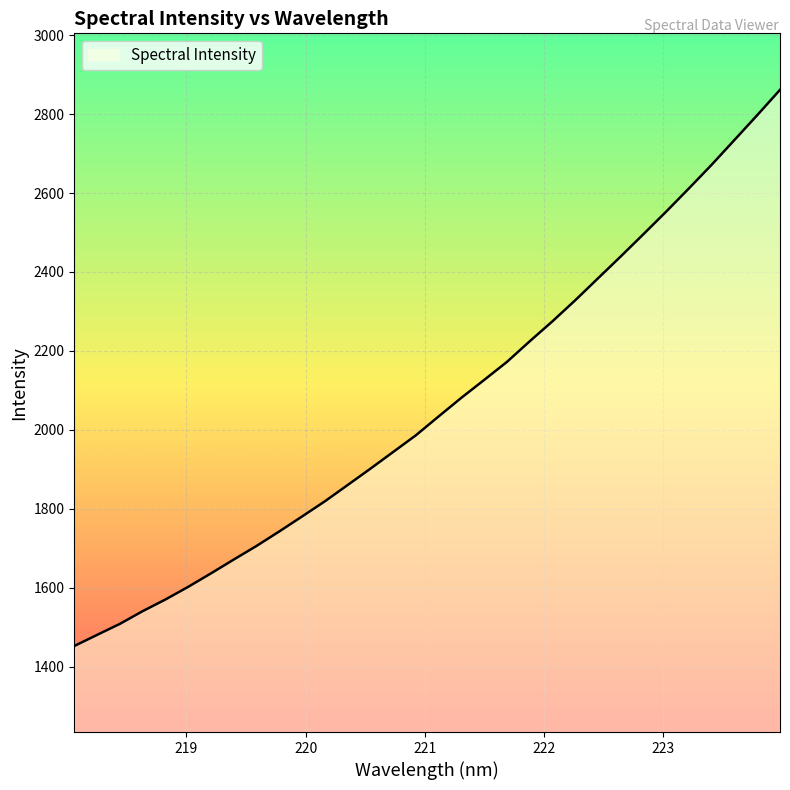

Count the number of values greater than 2034.

16